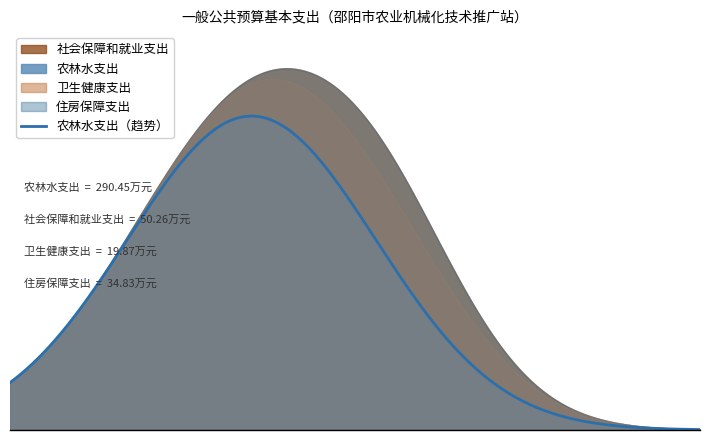

What is the difference between the values at 农林水支出 and 社会保障和就业支出?

240.2